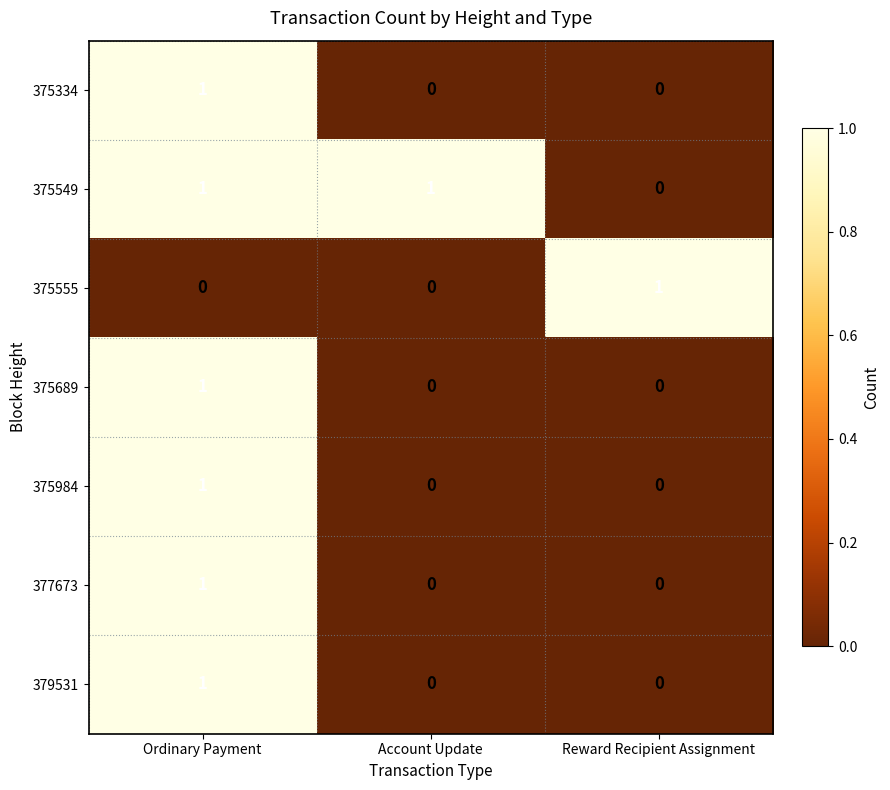

Is it true that 375555 equals 2 at Reward Recipient Assignment?

False